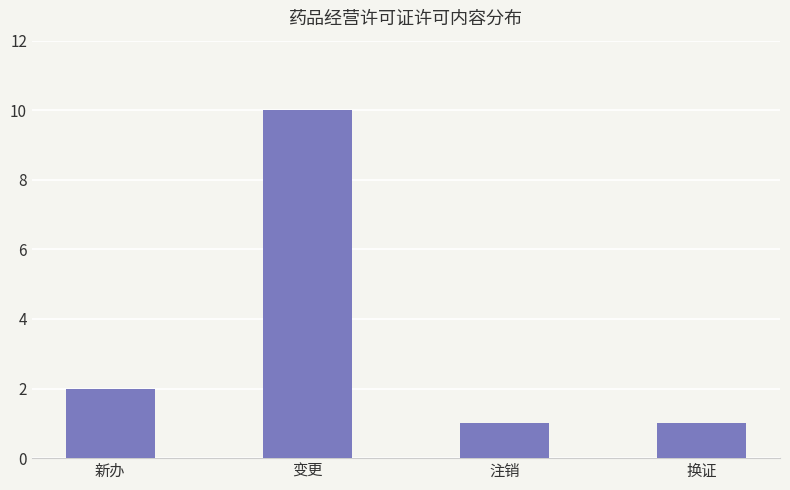

The chart shows a value of 2 at 注销. True or false?

False